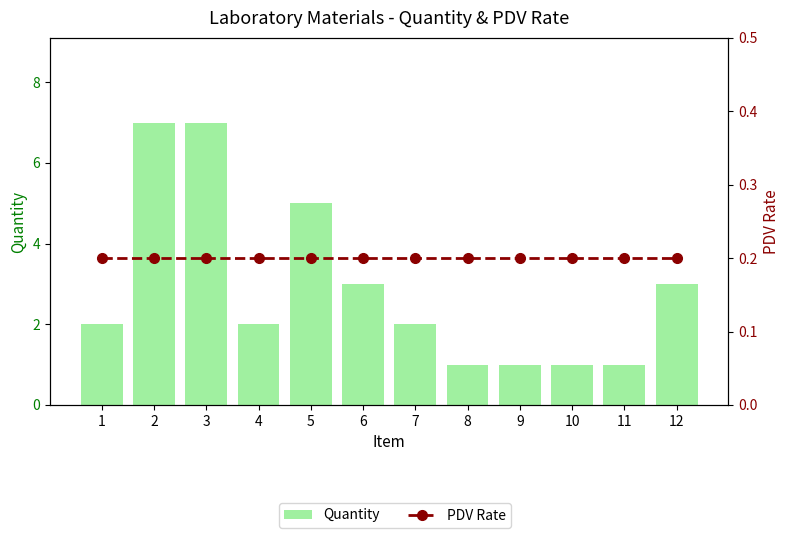

Is it true that Quantity equals 1.3 at 1?

False